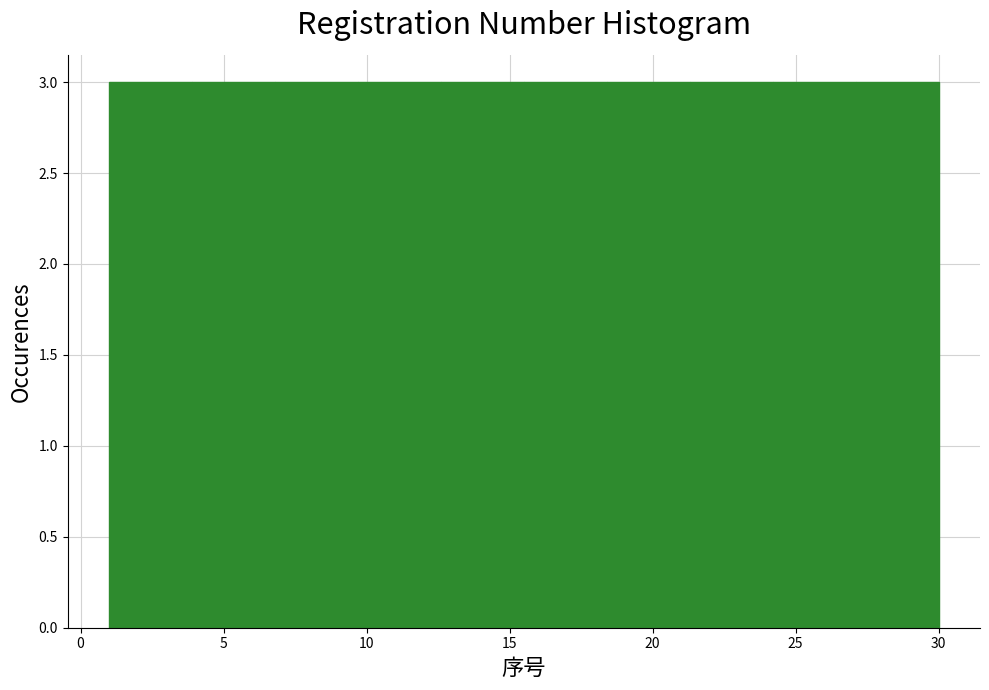

What is the height of the bar covering 15.5 to 18.4 on the x-axis? Neither the bar edges nor the heights are printed on the chart, so give them approximately, as read against the axes.

3